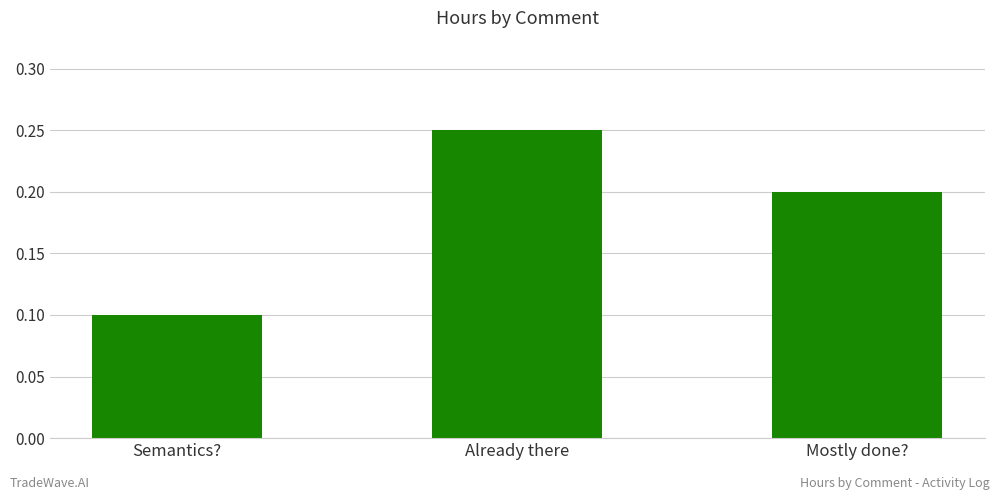

What is the sum of all values?

0.6